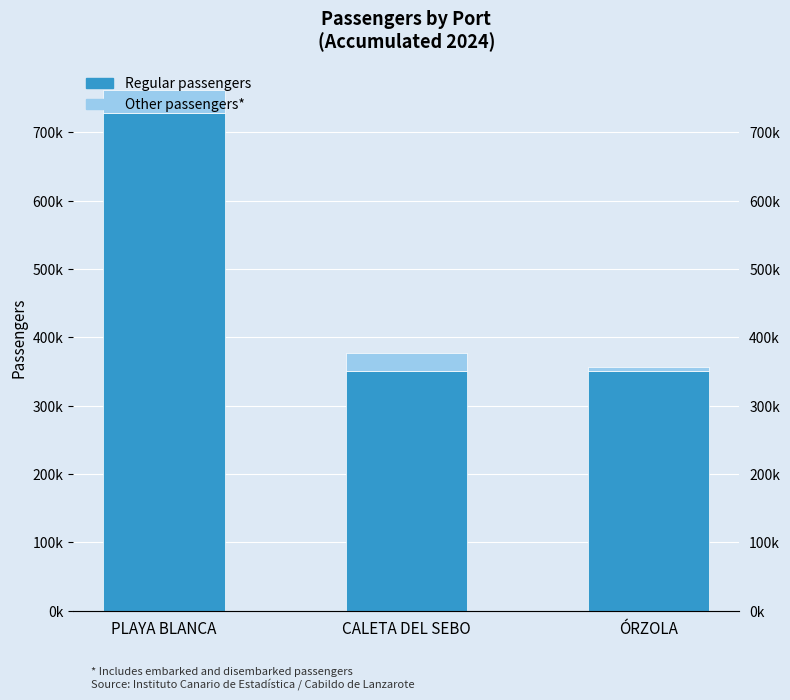

Reading right to left, extract all data points from this chart.

Regular passengers: 350490	350490	728142
Other passengers*: 6621	27203	33195